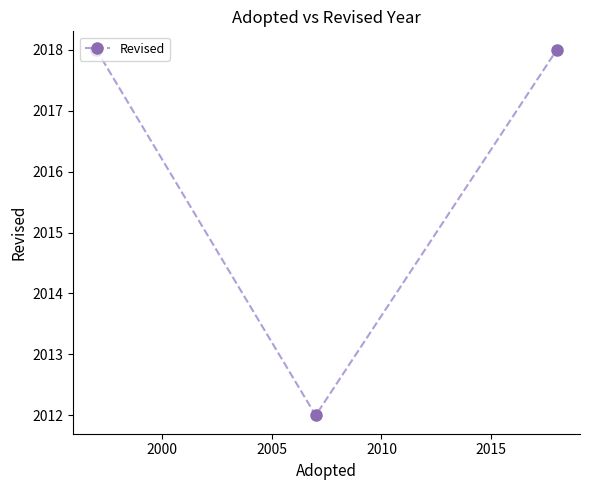

What is the value of the 1st point from the left?

2018